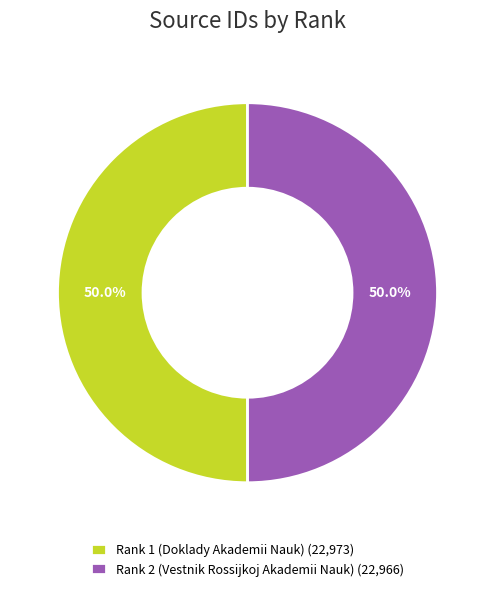

What is the ratio of the value at Rank 1 (Doklady Akademii Nauk) (22,973) to the value at Rank 2 (Vestnik Rossijkoj Akademii Nauk) (22,966)?

1.0